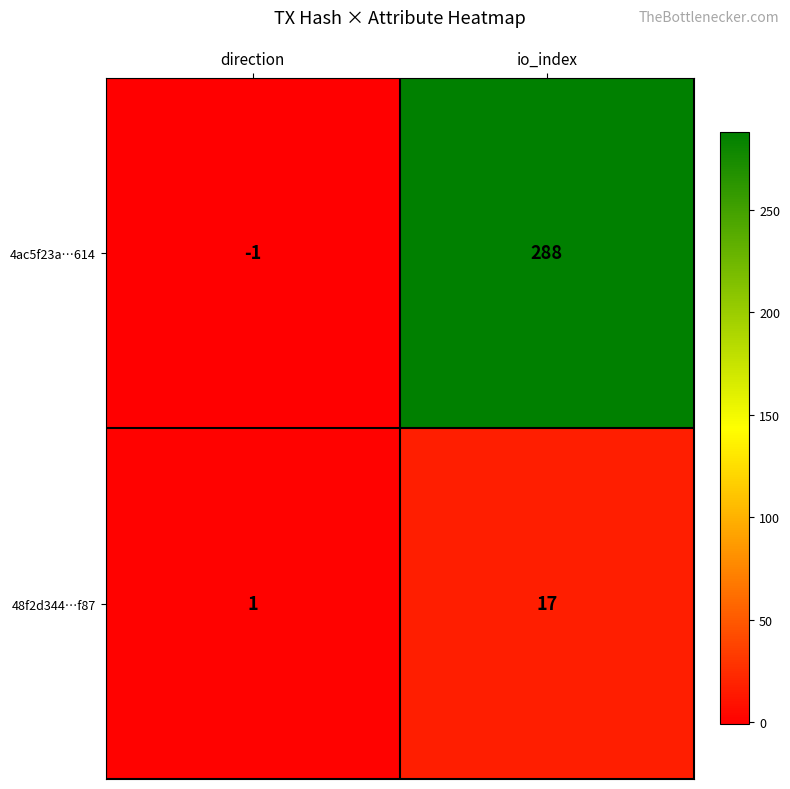

What is the approximate value of 48f2d344…f87 at io_index, to the nearest 10?

20